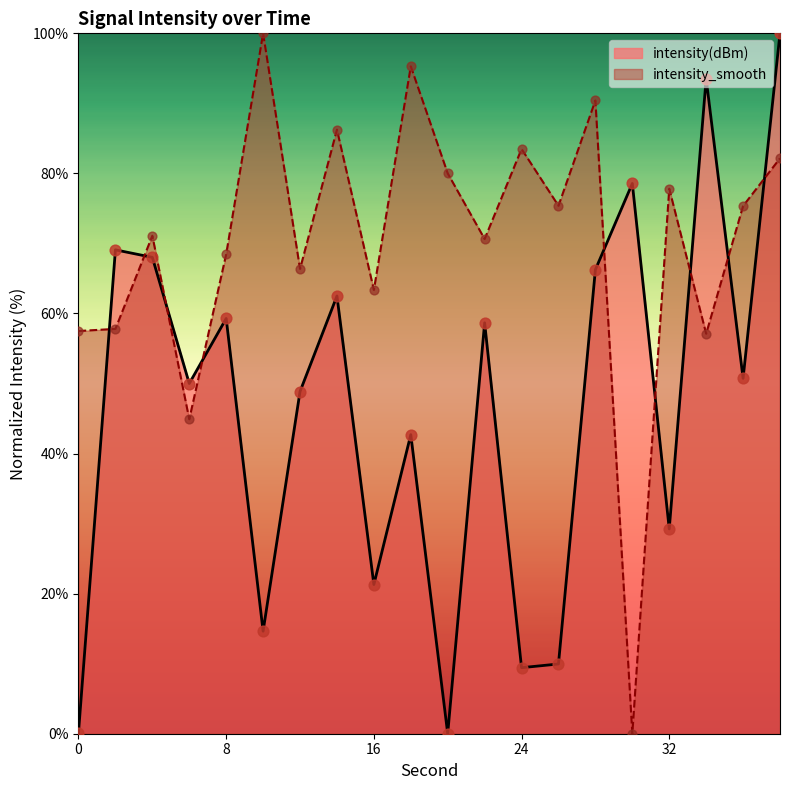

Is the value of intensity_smooth at 24 greater than the value of intensity(dBm) at 0?

Yes